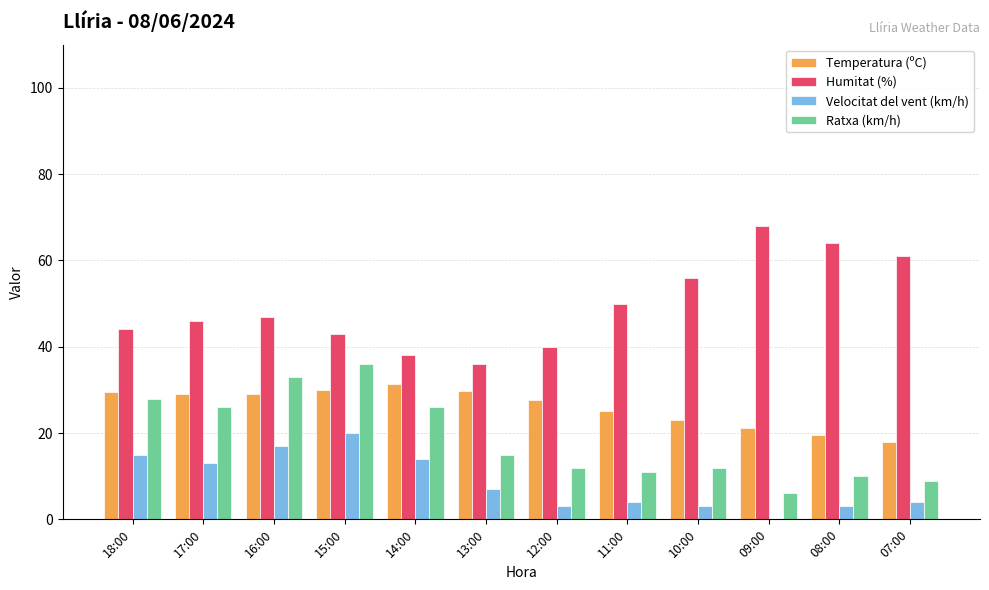

What is the total value across all series at 08:00?

96.5